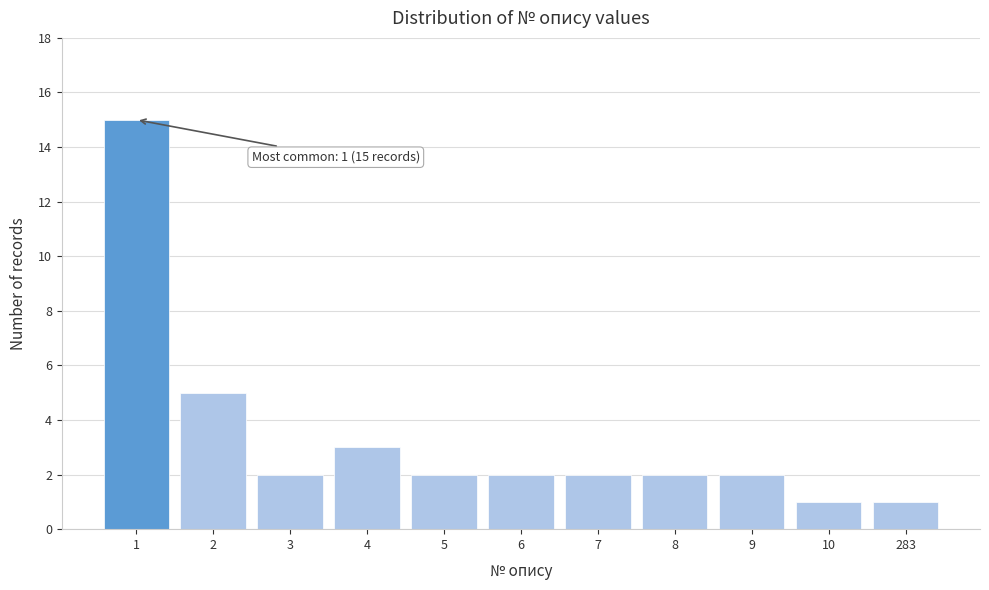

Reading left to right, what are all the values shown in this chart?

15	5	2	3	2	2	2	2	2	1	1